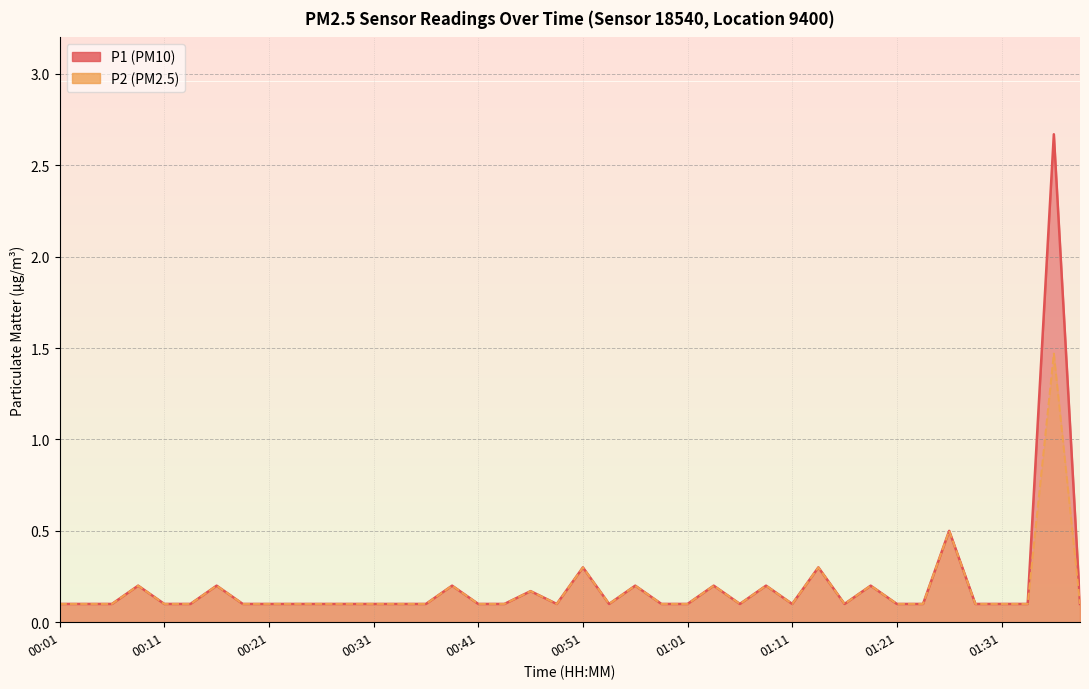

What is the value of the P2 point at the 33rd from the left?

0.1